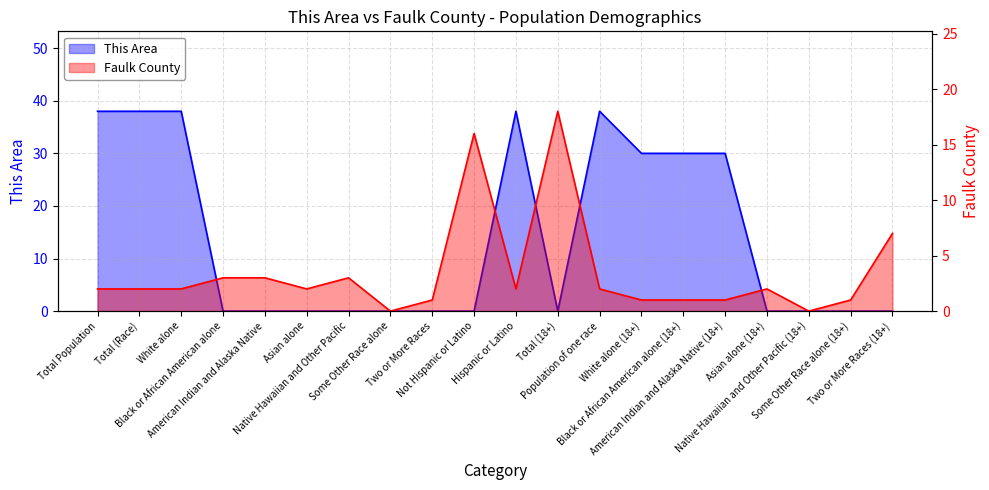

What is the total value across all series at Hispanic or Latino?

40